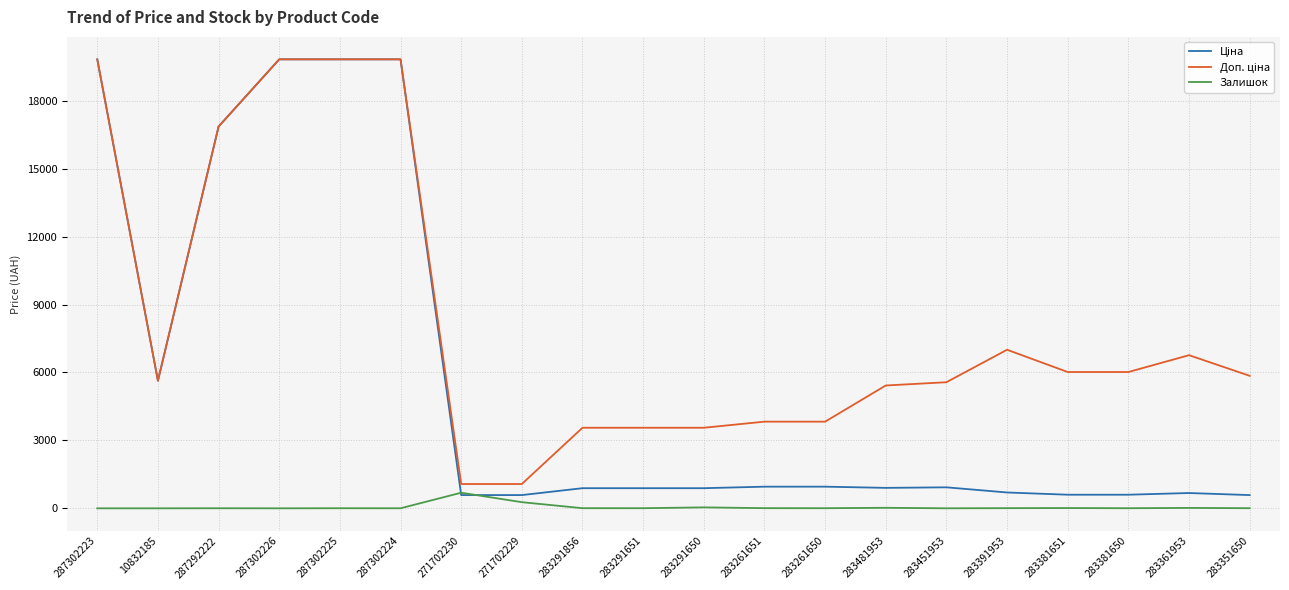

What is the greatest value displayed?

19831.1